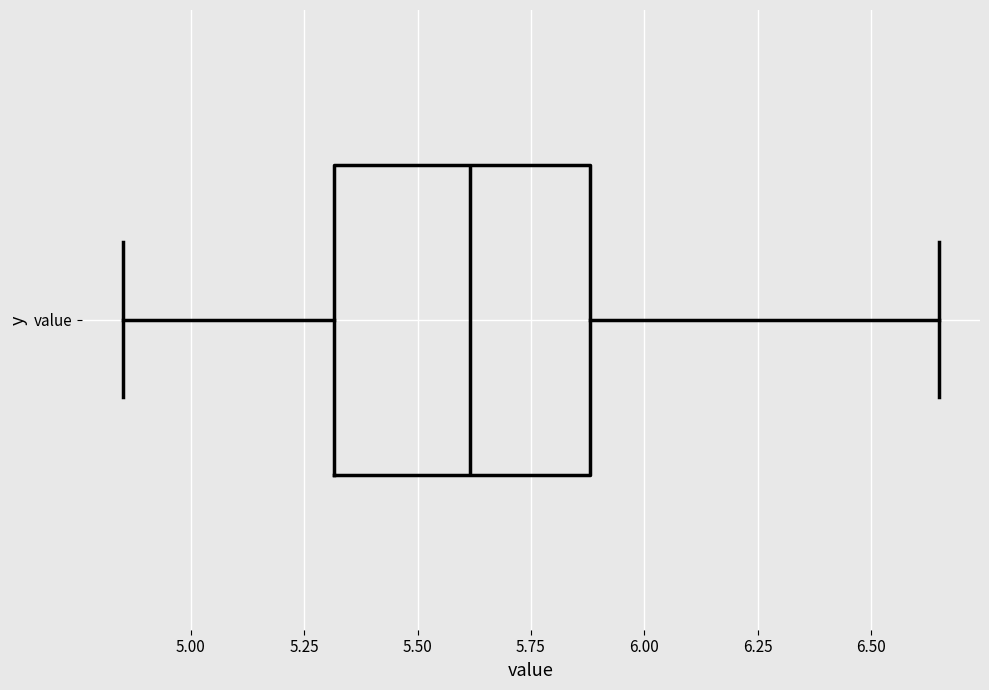

Transcribe this box plot: give where the median line is, the range the box spans, and where the two whiskers end, as read against the x-axis. The values are not printed on the chart, so give them approximately, as read against the axis.

median 5.60, box 5.30 to 5.90, whiskers 4.85 to 6.65